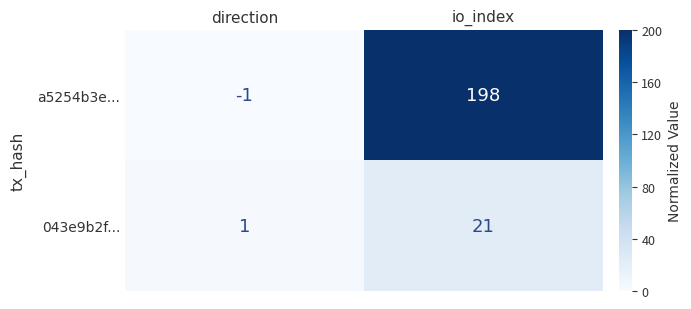

List the series in order of their peak value, highest first.

a5254b3e..., 043e9b2f...